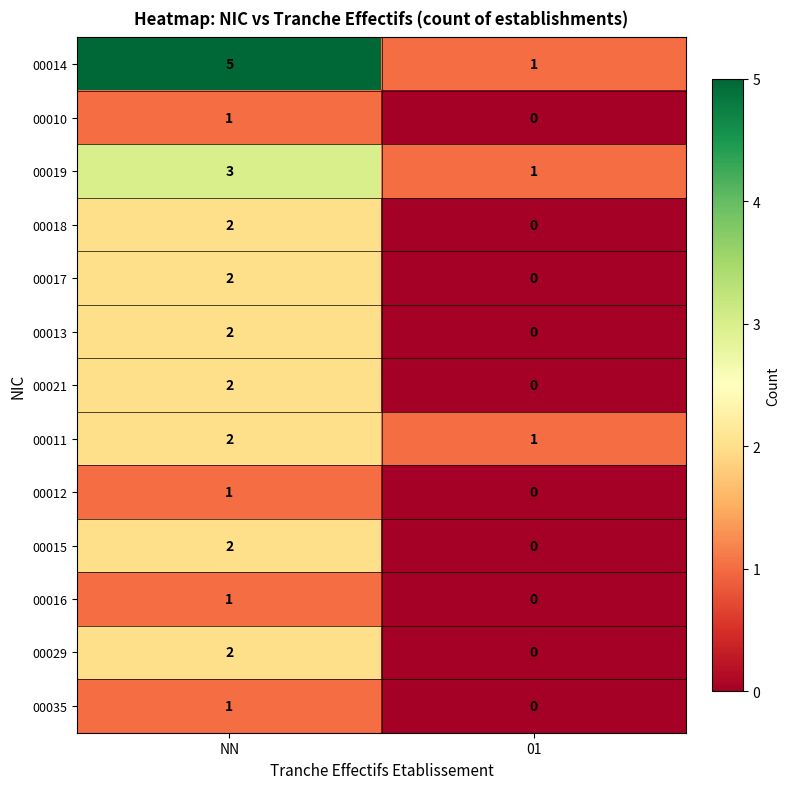

True or false: 00029 has a value of 0 at 01.

True